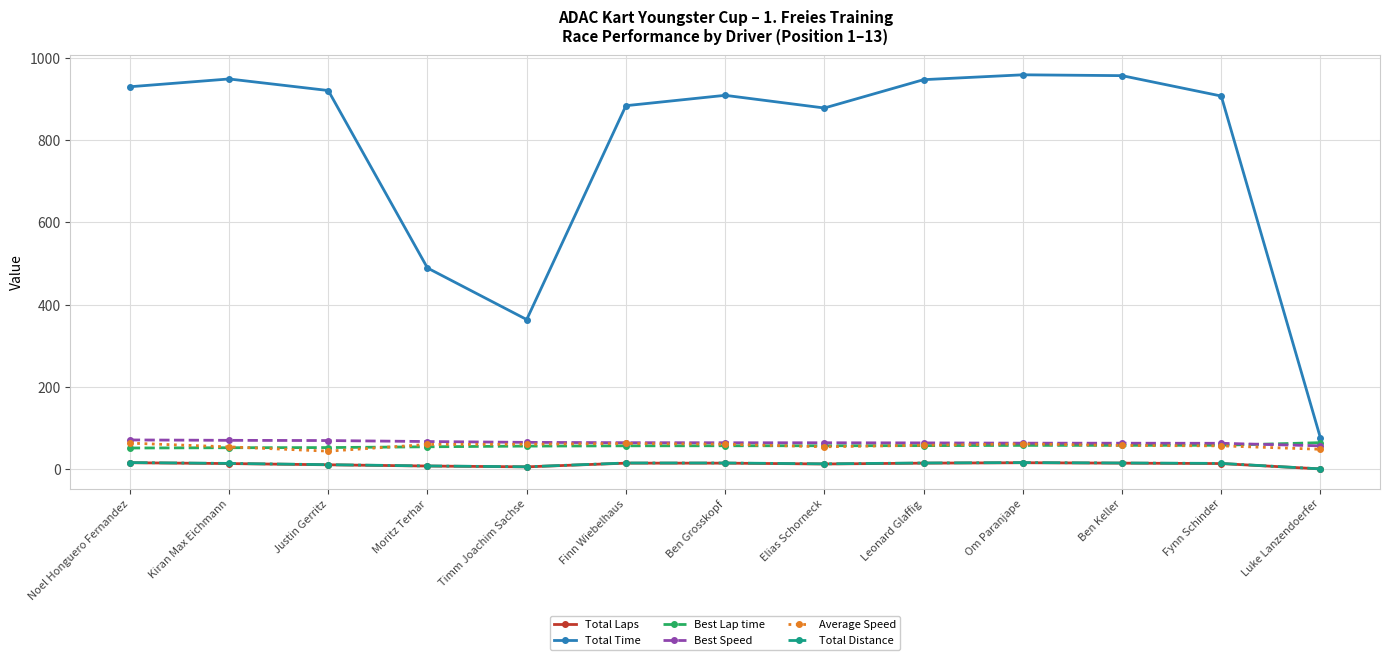

How many lines are shown in the chart?

6